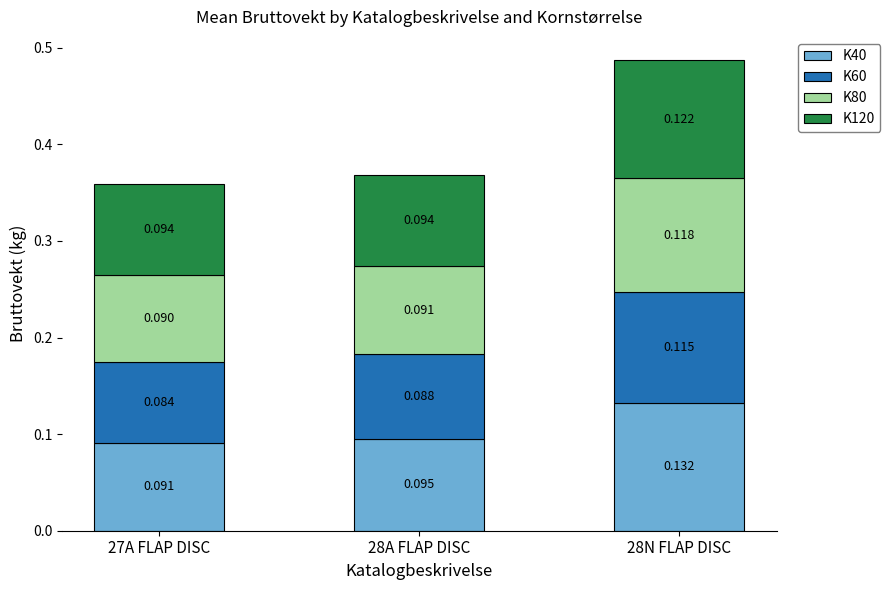

Does the chart contain any negative values?

No